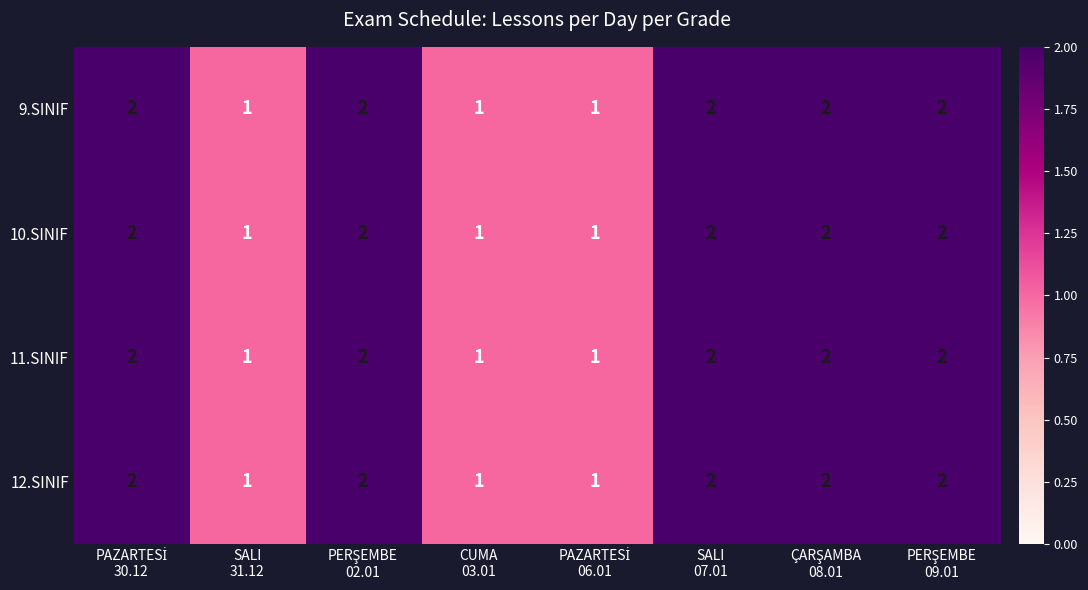

Count the 11.SINIF values in the range 1 to 2.

8